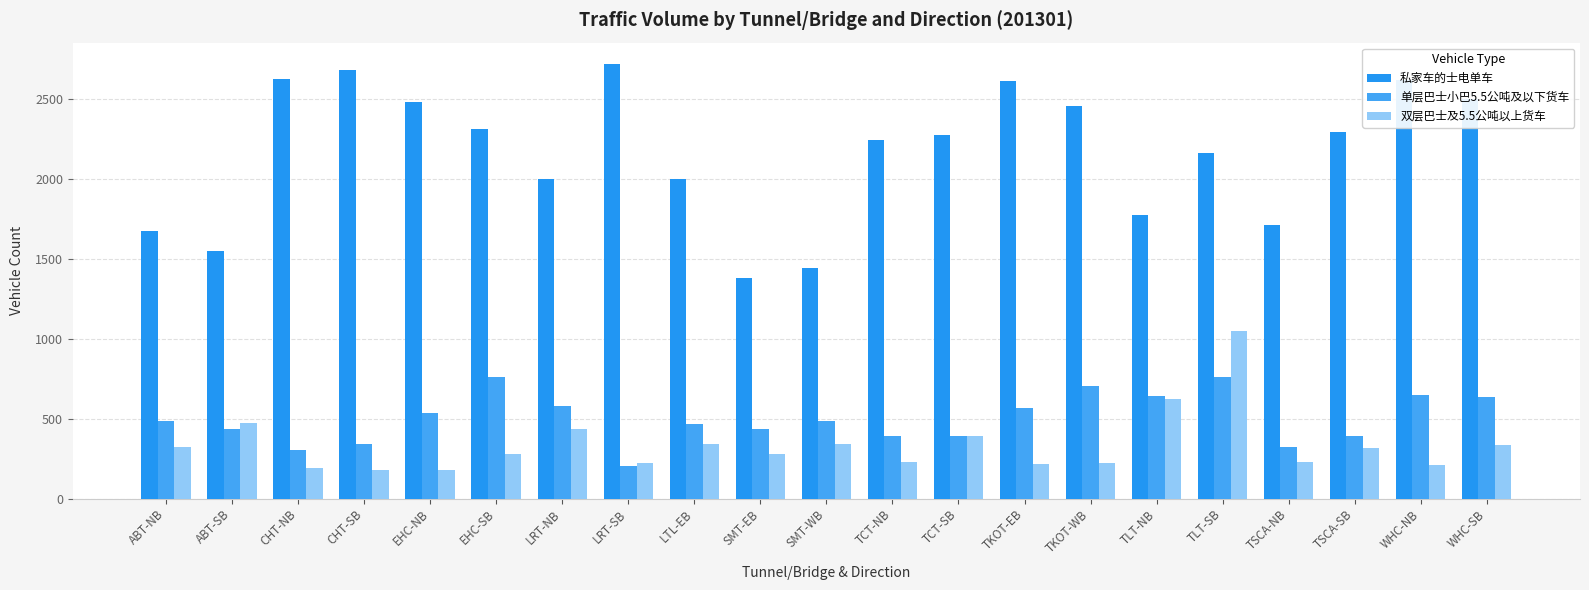

Are the bars grouped side by side (vs. stacked)?

Yes